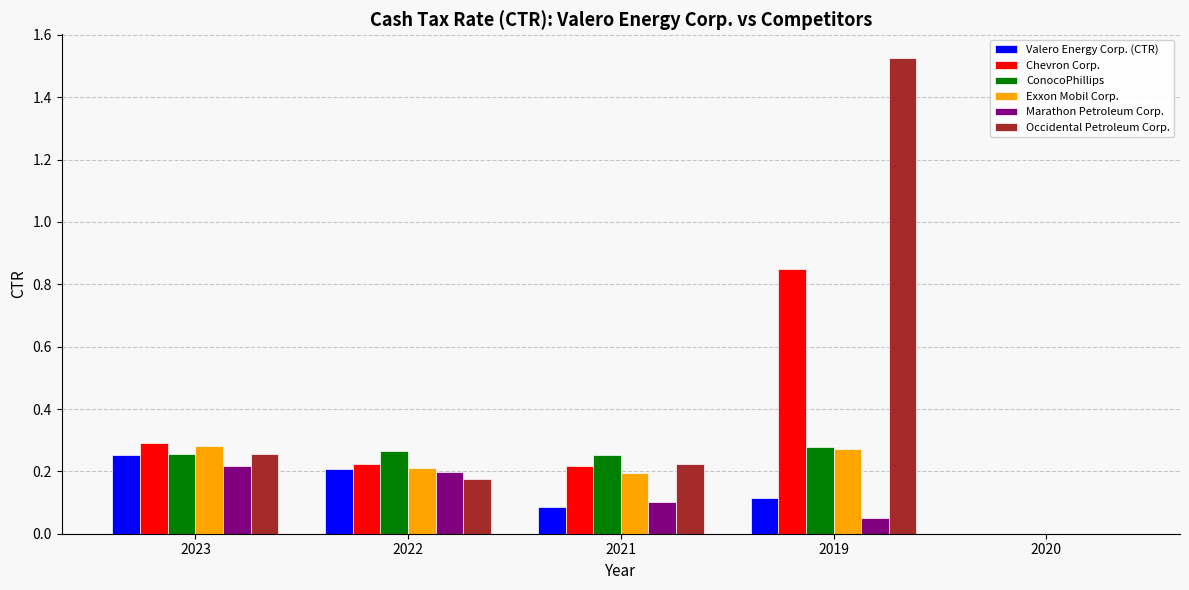

At which category is the sum across all series the highest?

2019